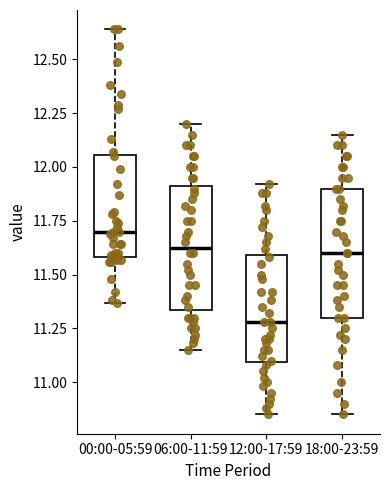

Which box has the lowest median line?

12:00-17:59